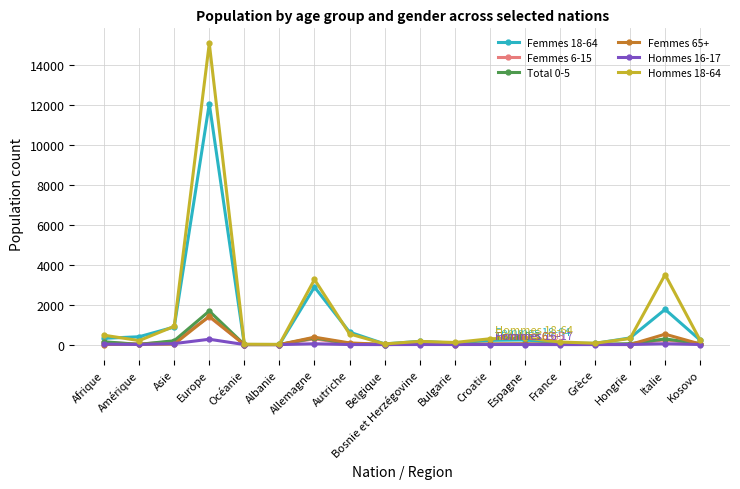

Is it true that Hommes 18-64 equals 69 at Grèce?

True